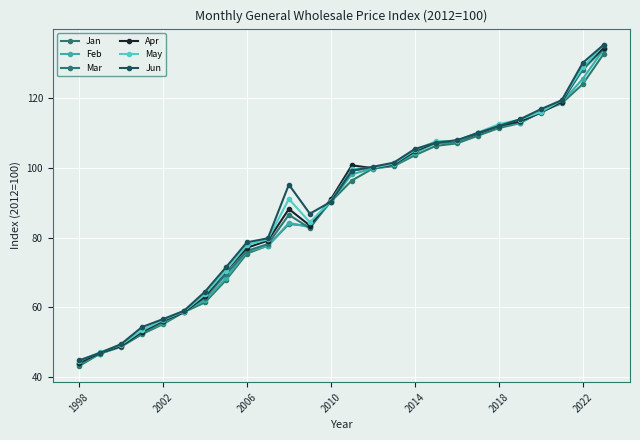

What are all the series names shown in the legend?

Jan, Feb, Mar, Apr, May, Jun